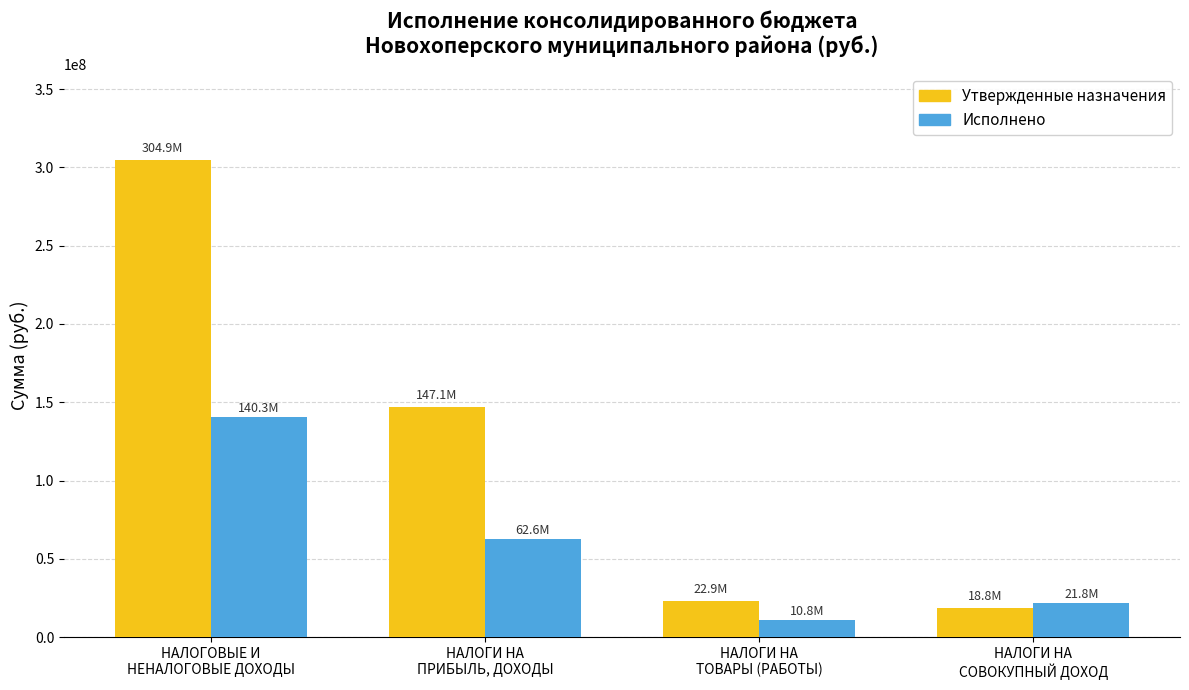

What position from the left is НАЛОГИ НА
СОВОКУПНЫЙ ДОХОД?

4